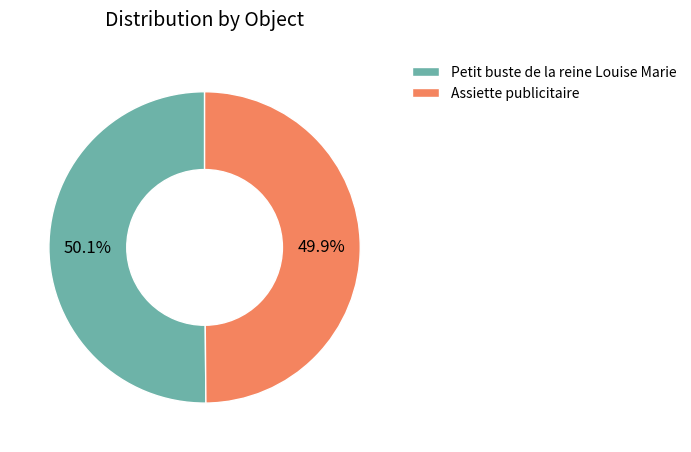

Is the sum of Petit buste de la reine Louise Marie and Assiette publicitaire greater than half?

Yes